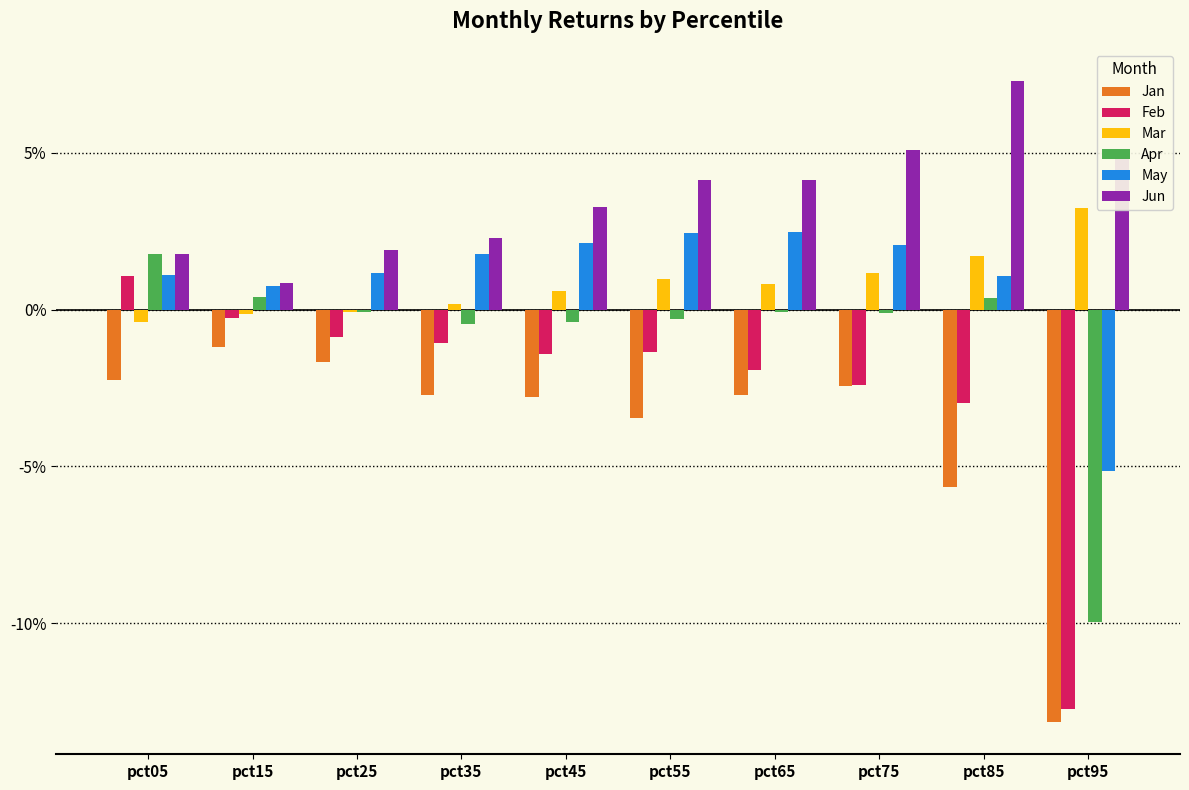

Where is Mar nearest to the value 0?

pct25